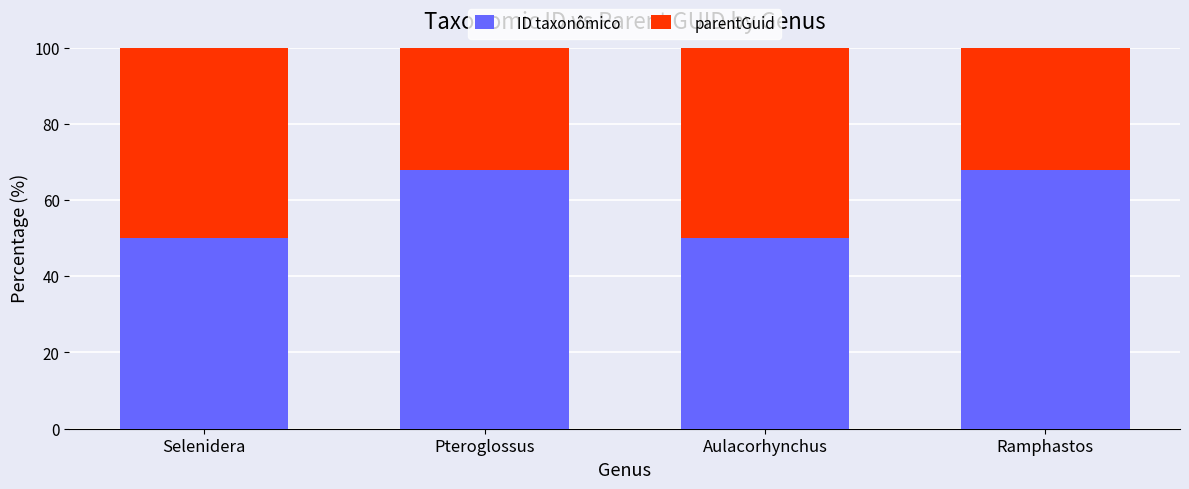

What value does the ID taxonômico series have at Aulacorhynchus?

50.0